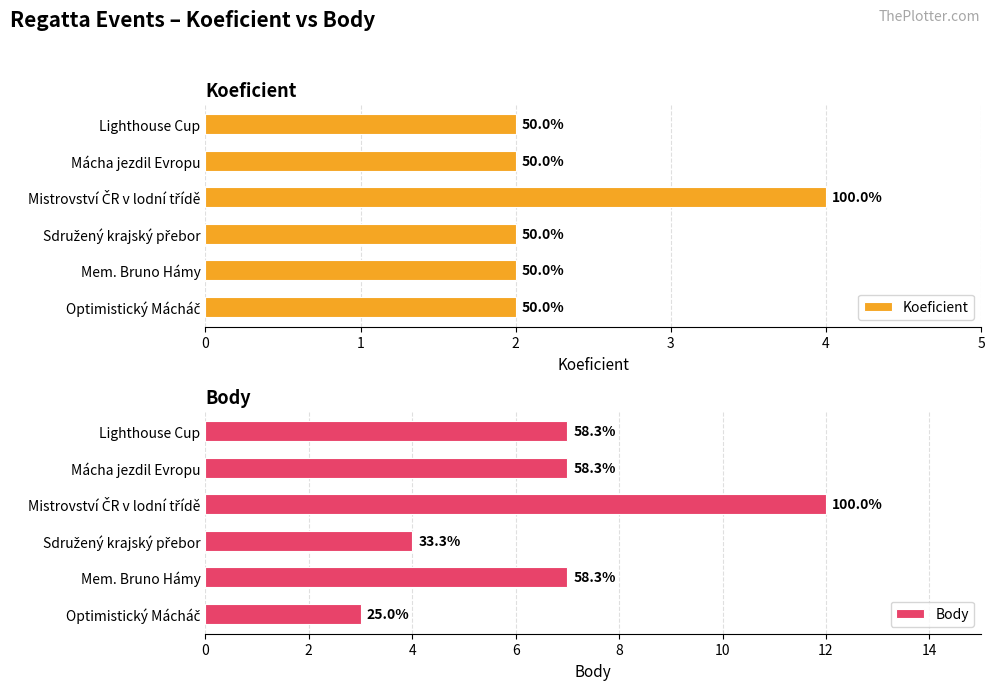

What is the total value across all series at Mácha jezdil Evropu?

9